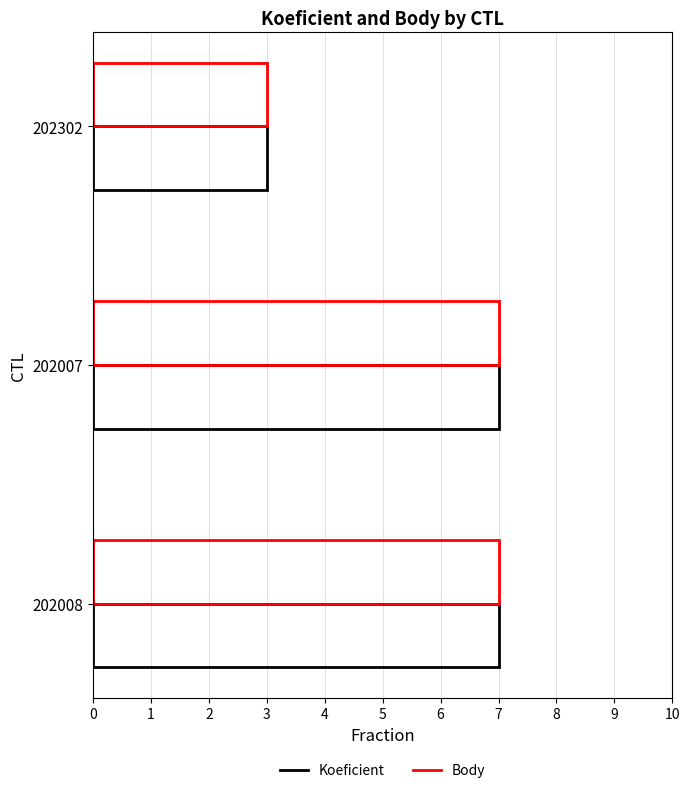

What position from the right is 202008?

1